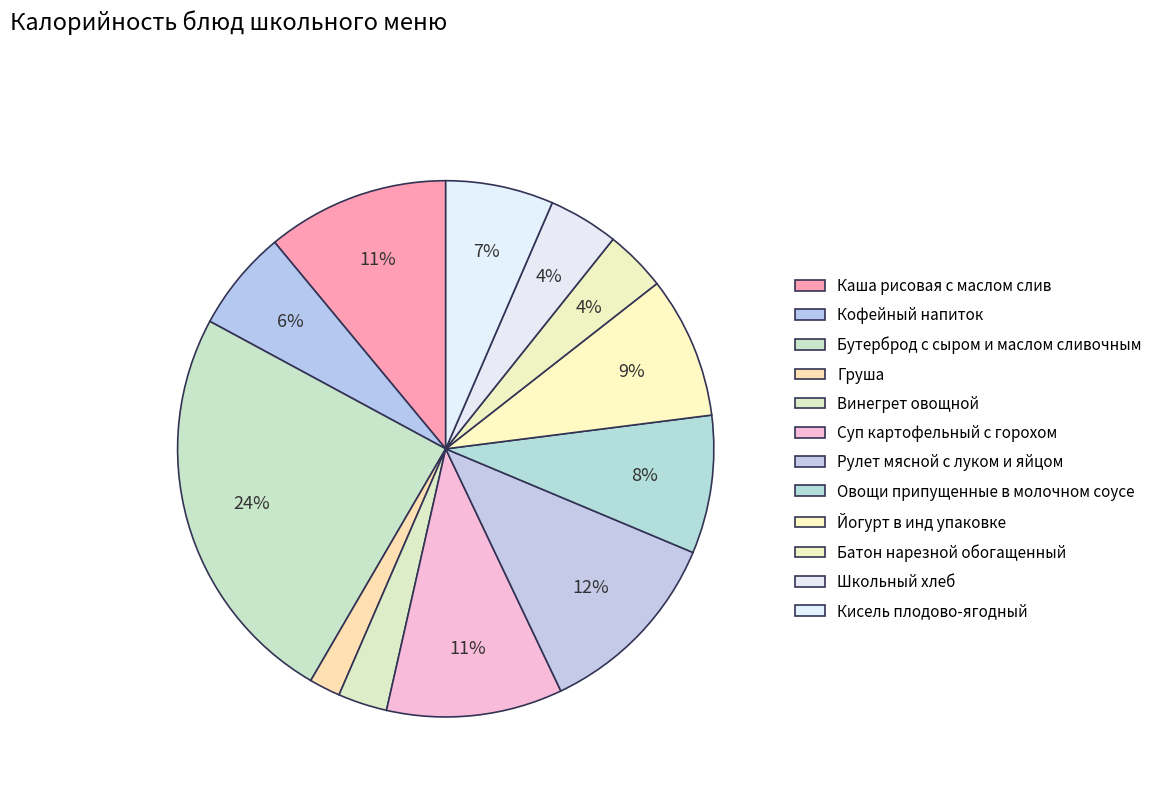

Which category has the biggest portion of the pie?

Бутерброд с сыром и маслом сливочным